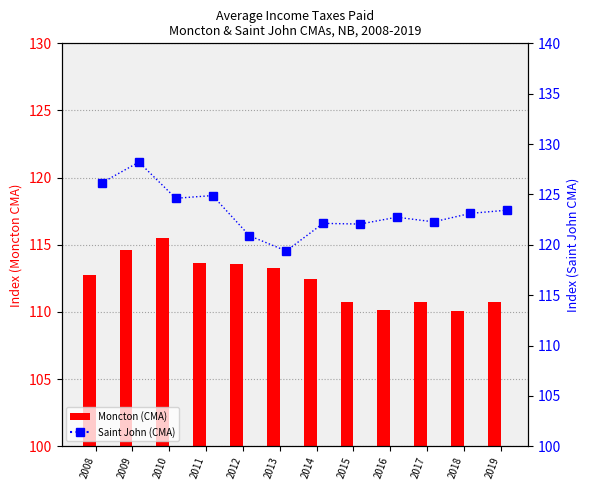

What is the difference between the maximum and minimum values in the Moncton (CMA) series?

5.4